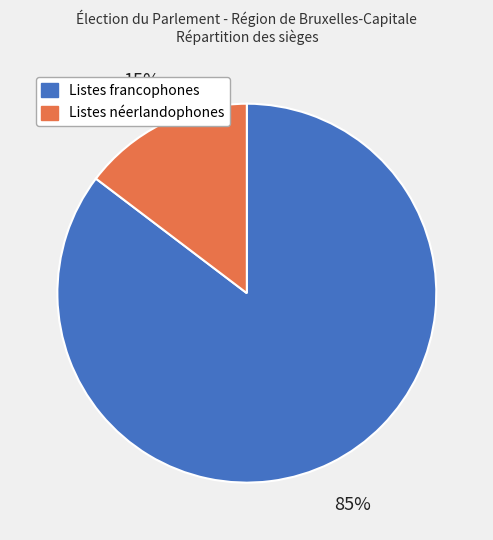

To the nearest percent, what is the combined percentage of Listes néerlandophones and Listes francophones?

100%